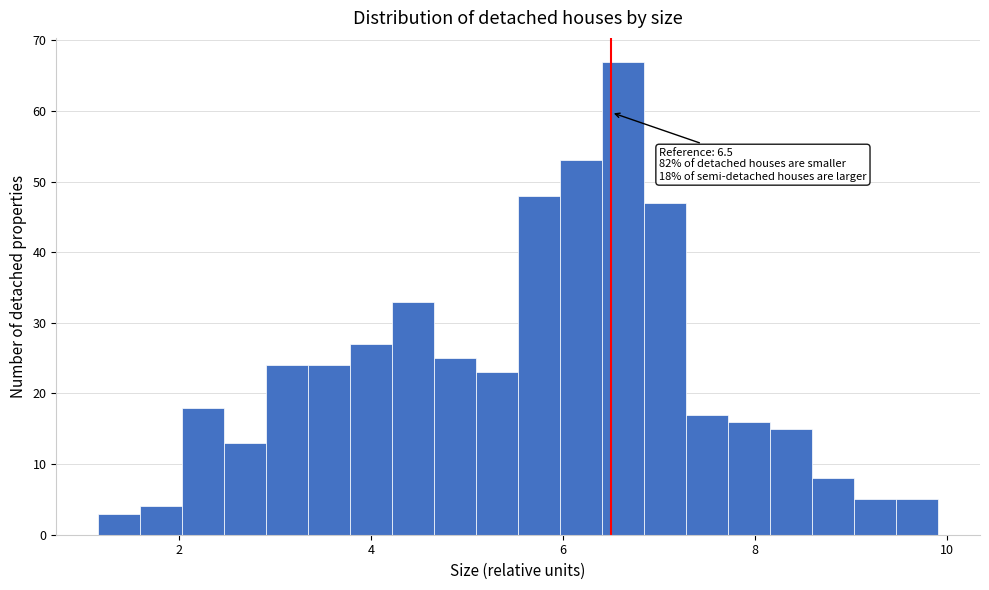

Around what value on the x-axis is the tallest bar? Give the approximate position of its centre, as read against the axis.

6.6